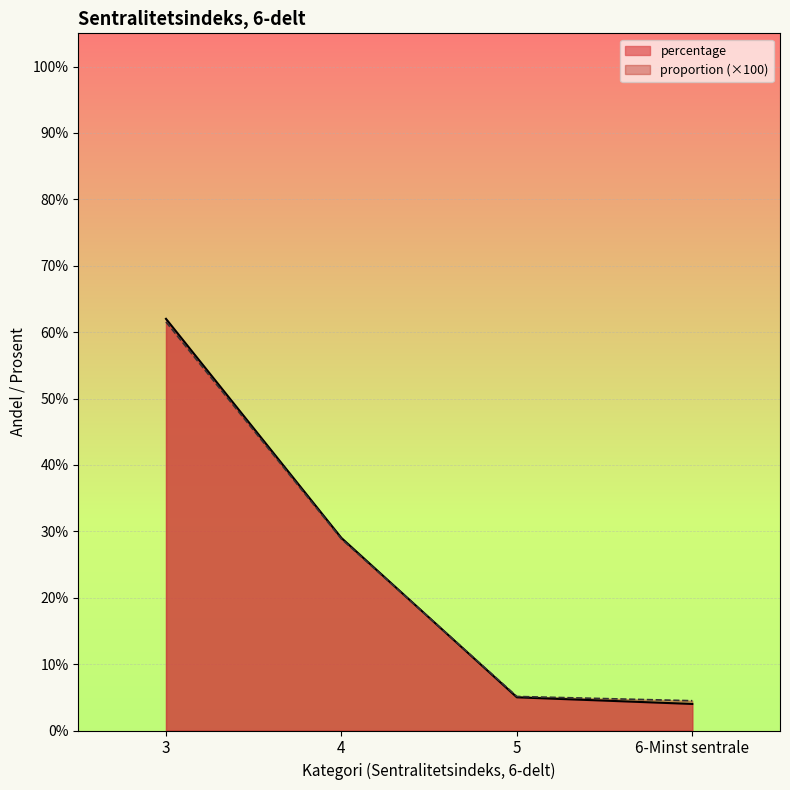

Which series has the largest total across all categories?

percentage